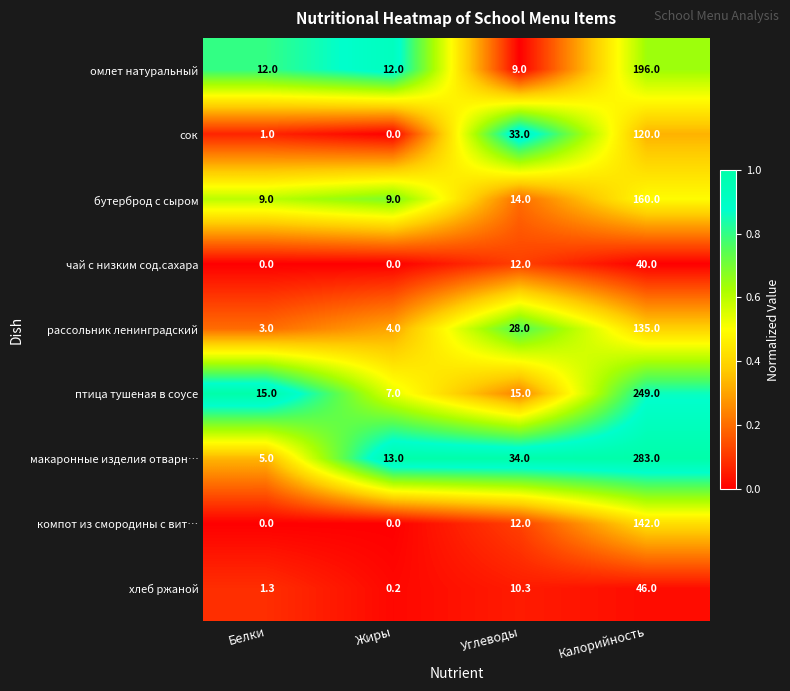

List the series in order of their peak value, highest first.

макаронные изделия отварн…, птица тушеная в соусе, омлет натуральный, бутерброд с сыром, компот из смородины с вит…, рассольник ленинградский, сок, хлеб ржаной, чай с низким сод.сахара